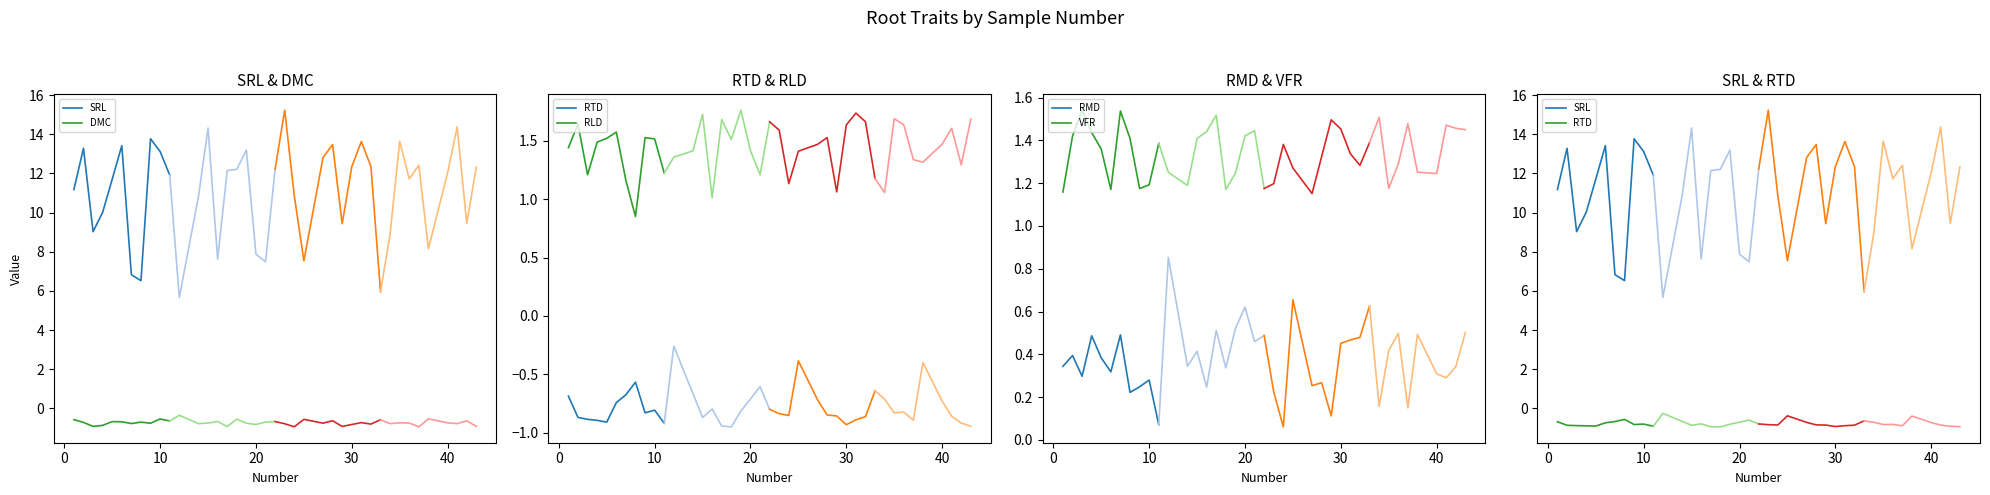

True or false: VFR and RMD cross at least once.

False